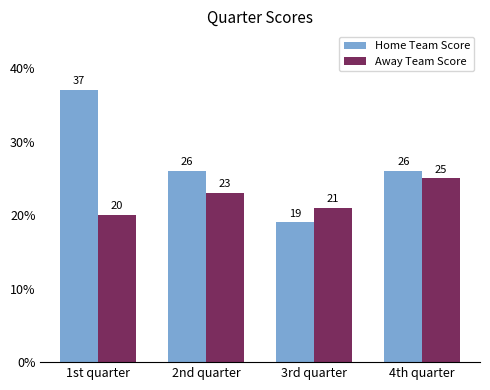

How many series are shown in this chart?

2